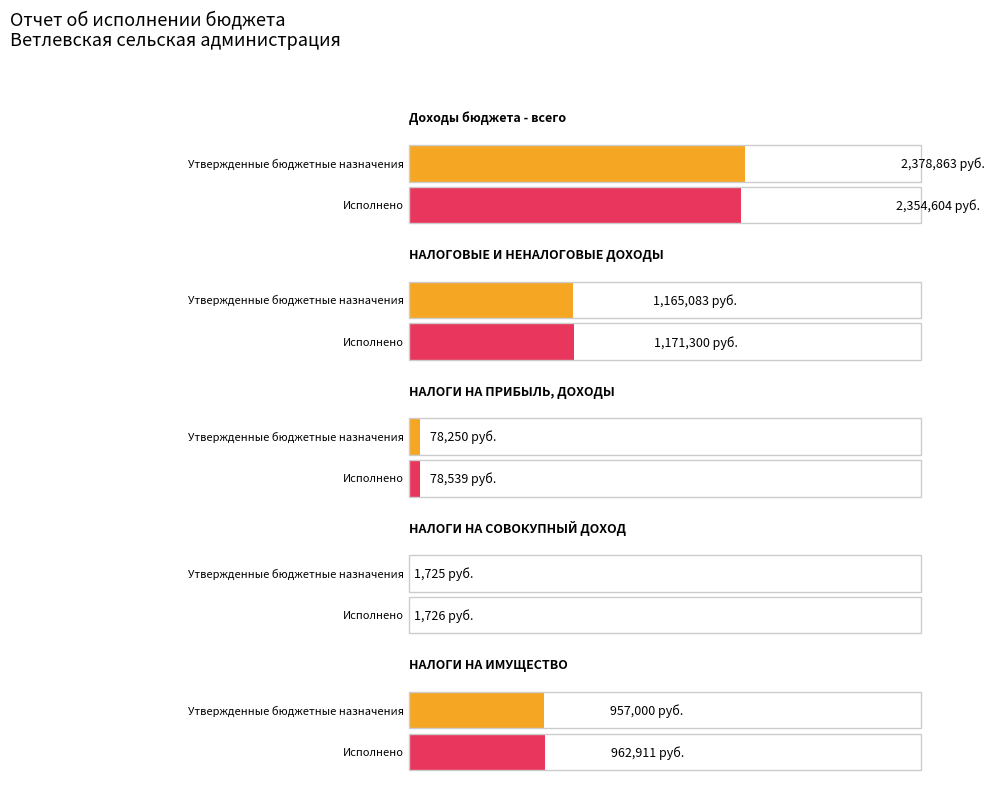

The Исполнено series shows 114519.7 at НАЛОГИ НА ПРИБЫЛЬ, ДОХОДЫ. True or false?

False